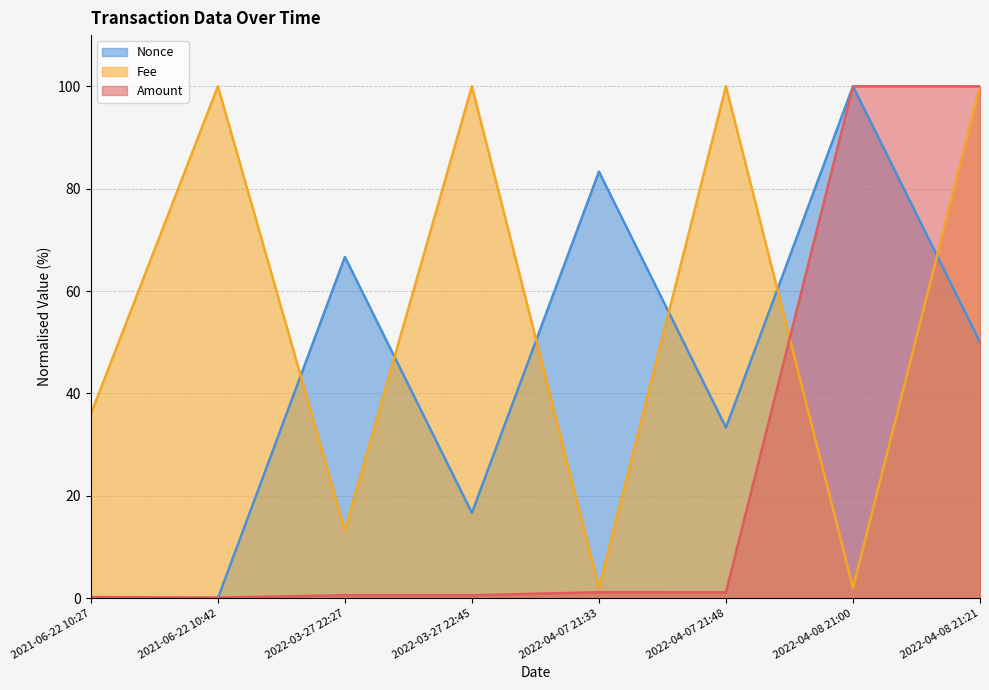

How many intersections are there between Nonce and Amount?

1